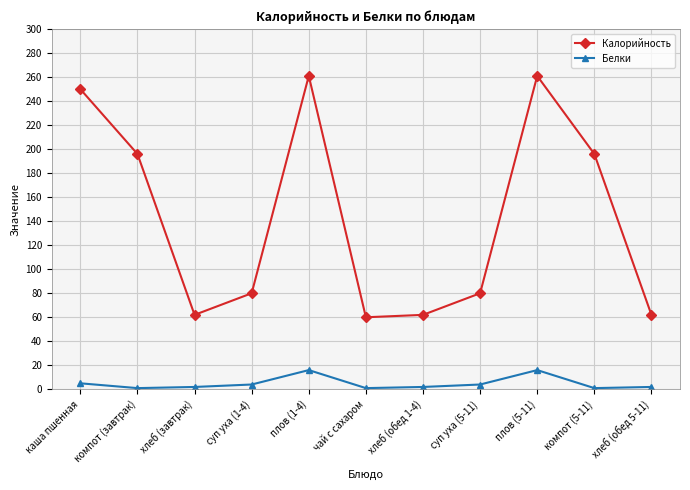

Which series changed the most between суп уха (1-4) and плов (1-4)?

Калорийность